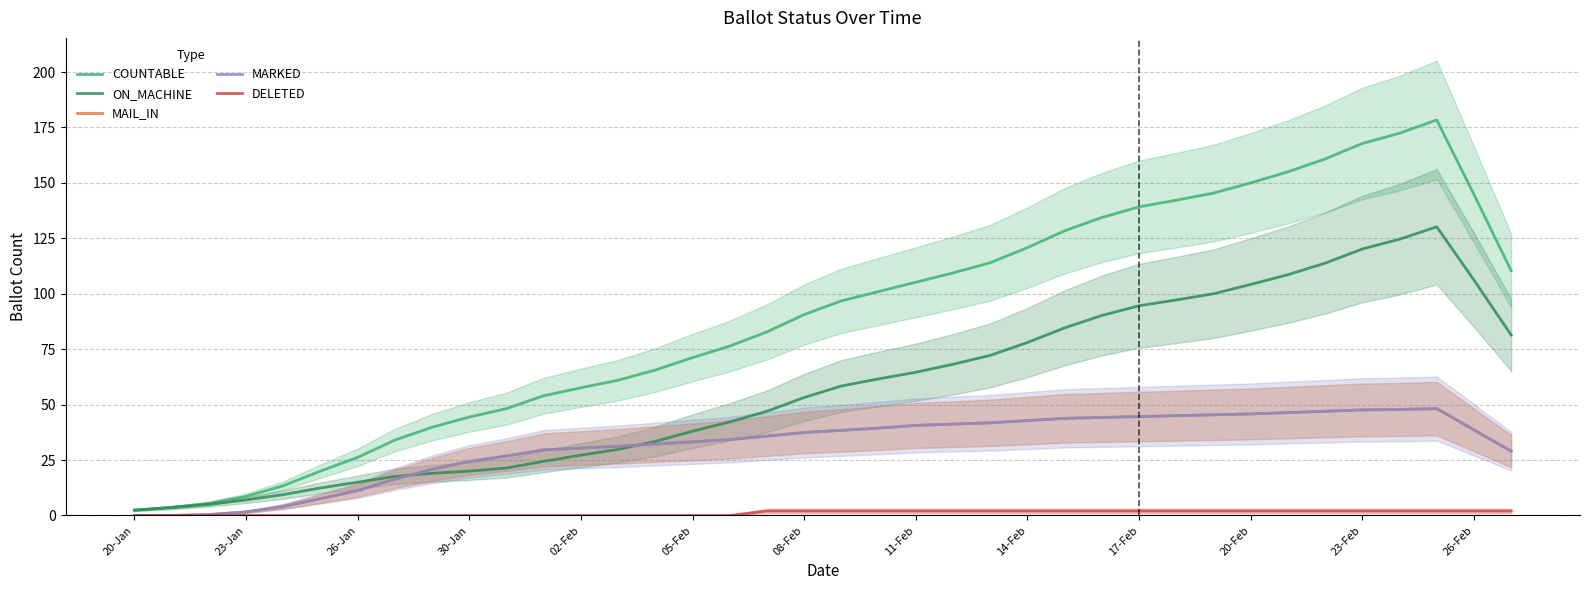

What is the lowest value of the ON_MACHINE series?

2.4